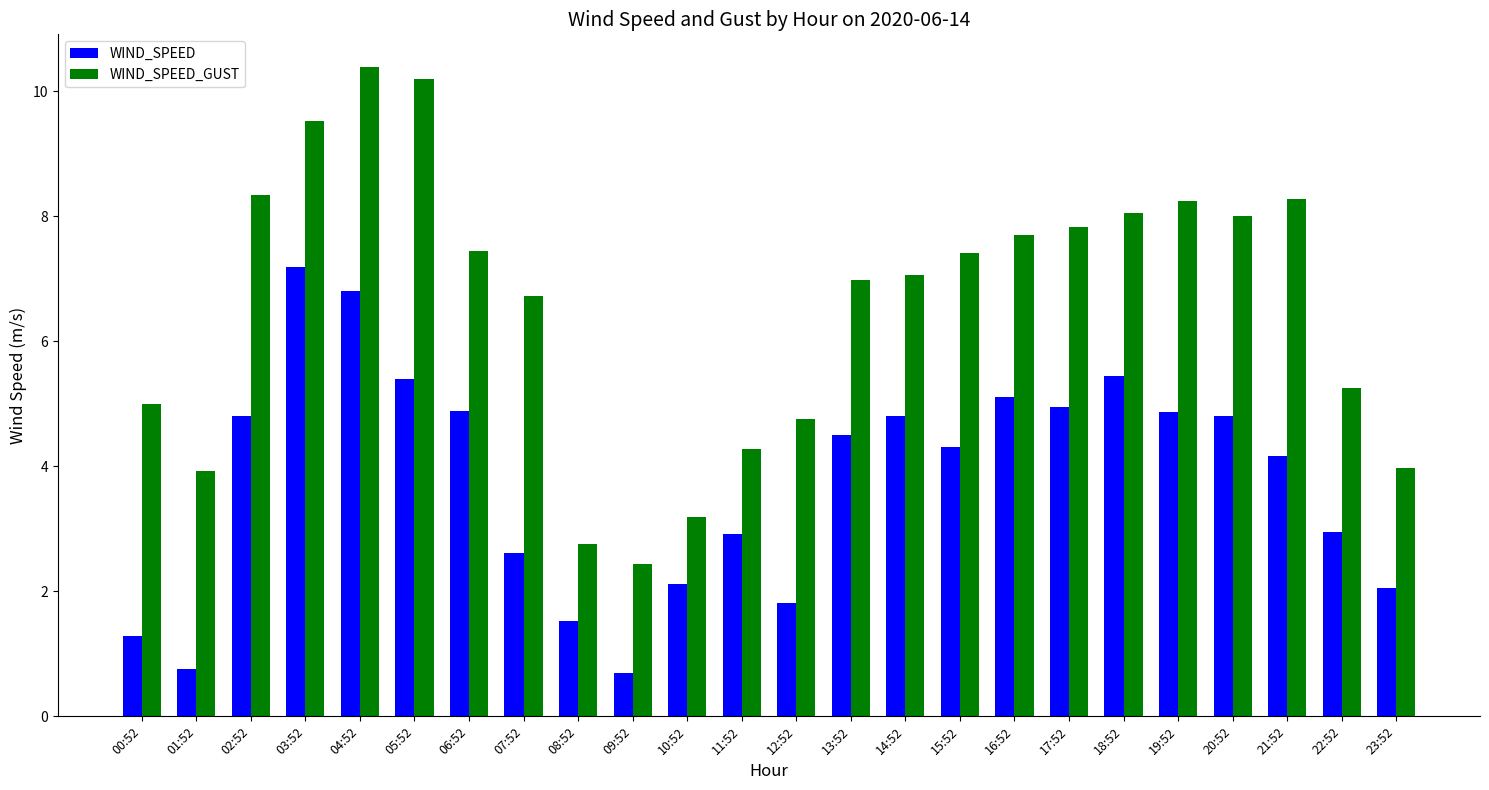

True or false: WIND_SPEED has a value of 2.1 at 08:52.

False